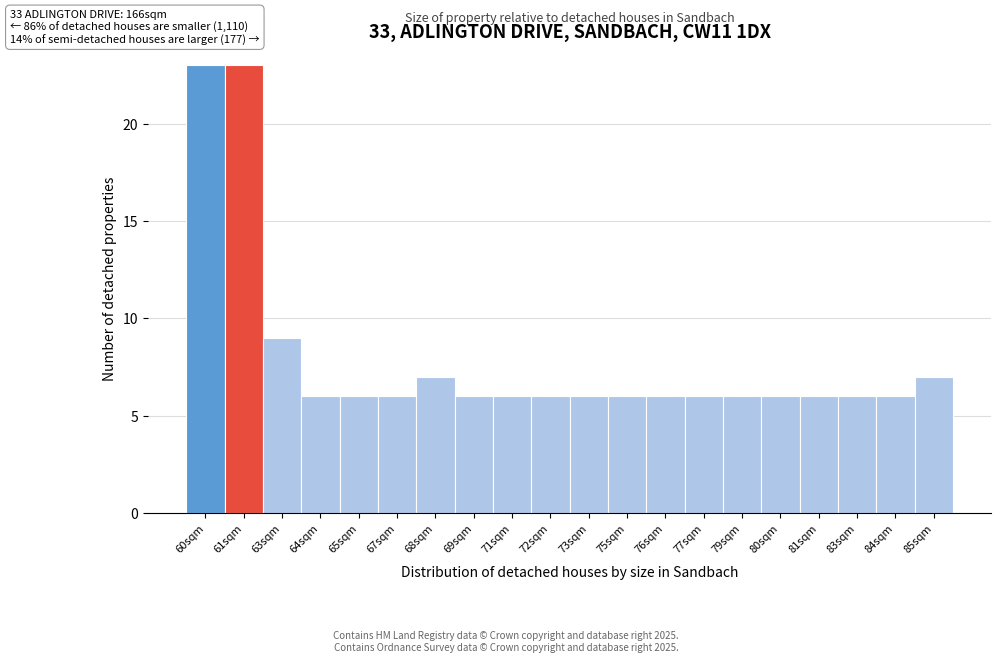

Reading right to left, list all the values displayed in this chart.

7	6	6	6	6	6	6	6	6	6	6	6	6	7	6	6	6	9	23	23